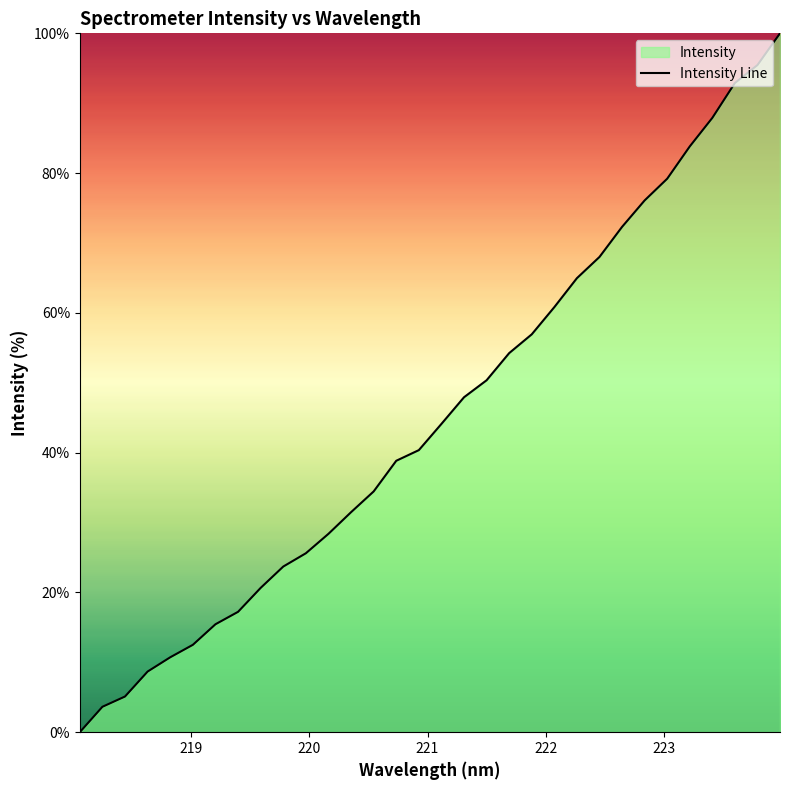

What is the greatest value displayed?

100.0